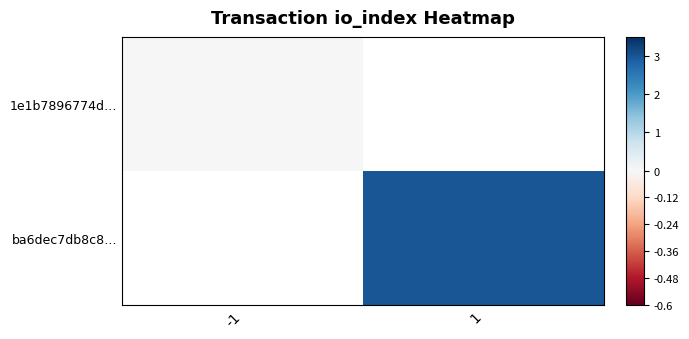

List the series in order of their overall mean, lowest first.

1e1b7896774d…, ba6dec7db8c8…